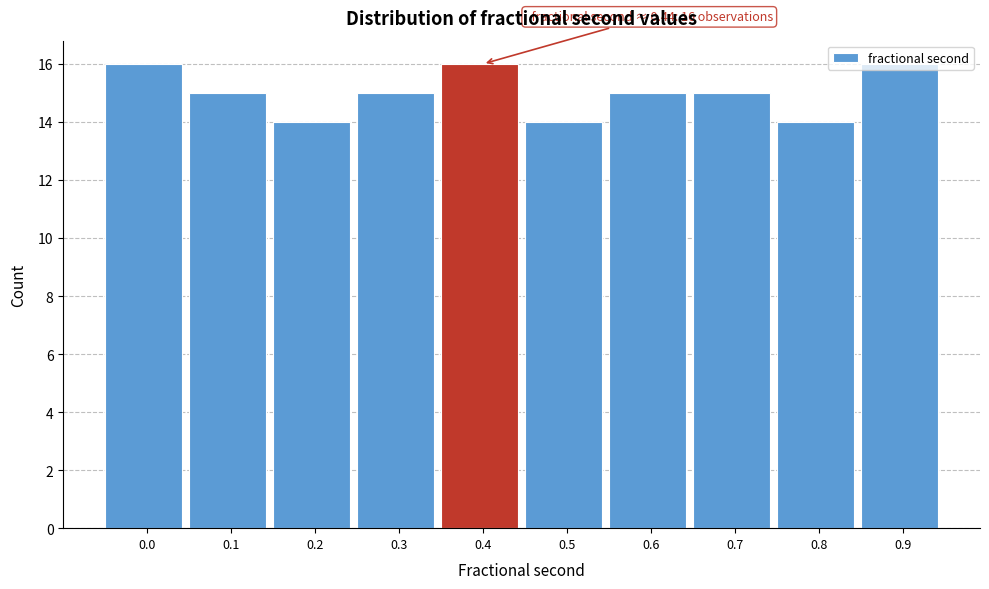

Approximately how many times larger is the value at 0.8 compared to 0.9?

0.9